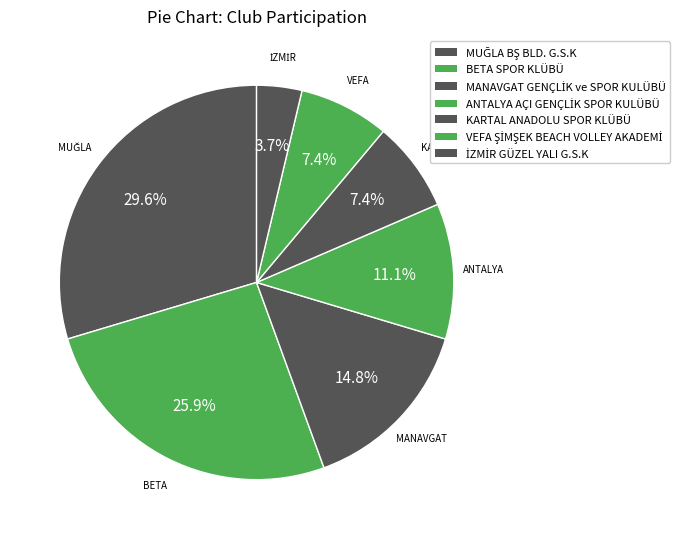

Count the number of slices in the pie.

7